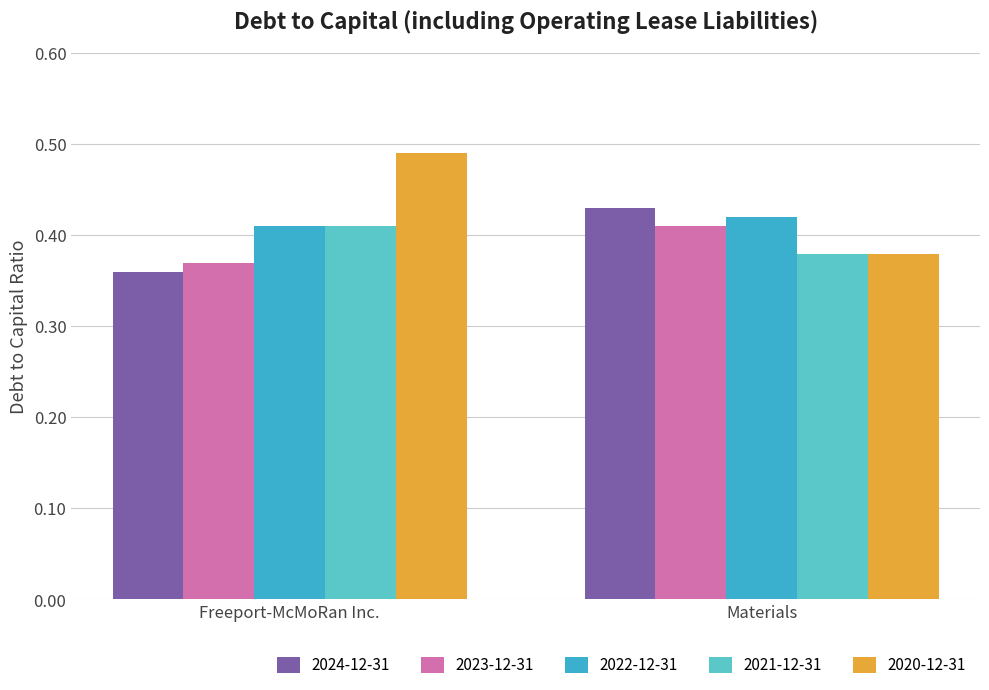

How many 2023-12-31 values are between 0 and 1?

2